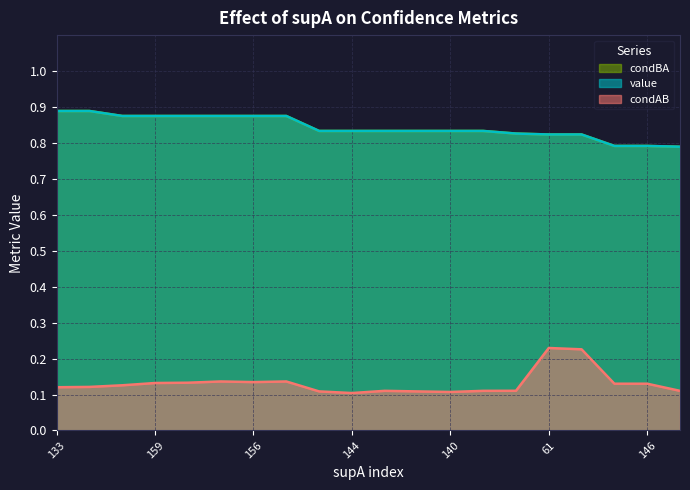

Count the condBA values in the range 0 to 1.

20